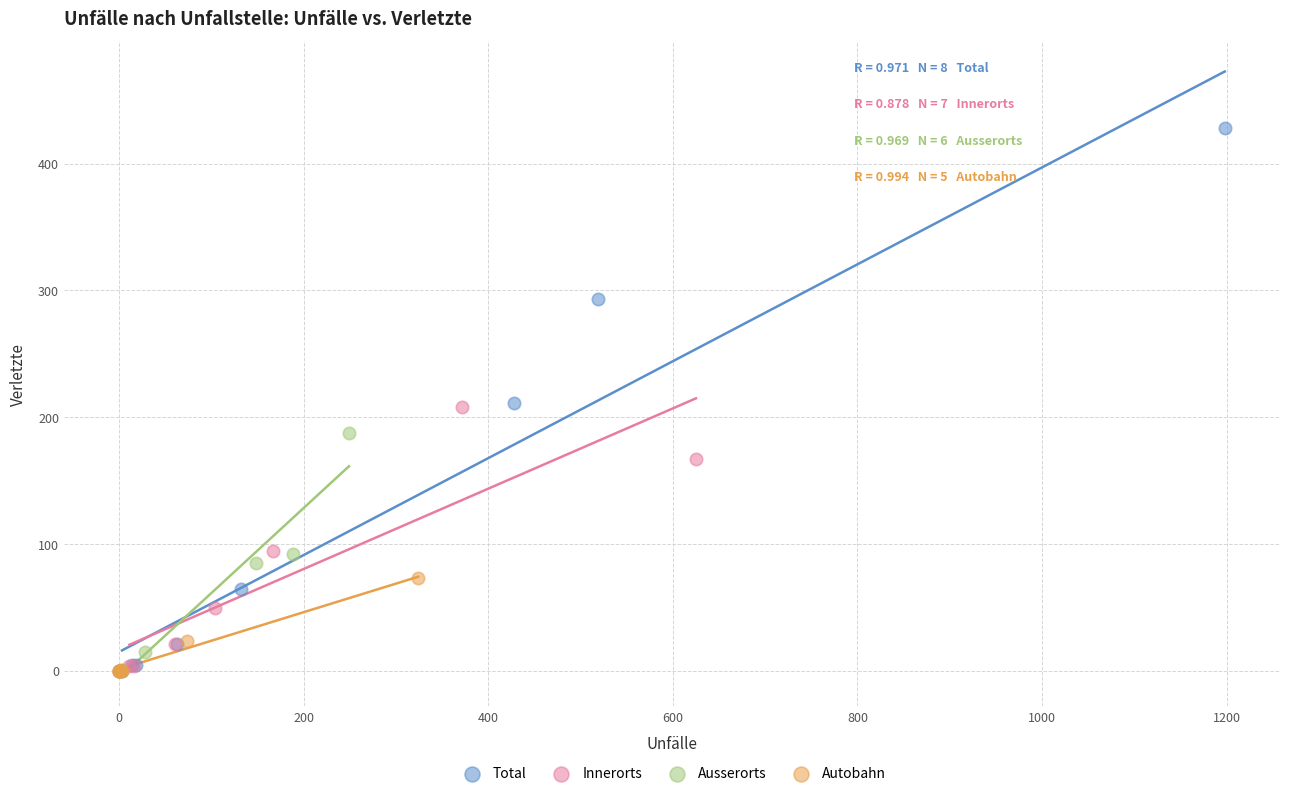

What are all the series names shown in the legend?

Total, Innerorts, Ausserorts, Autobahn